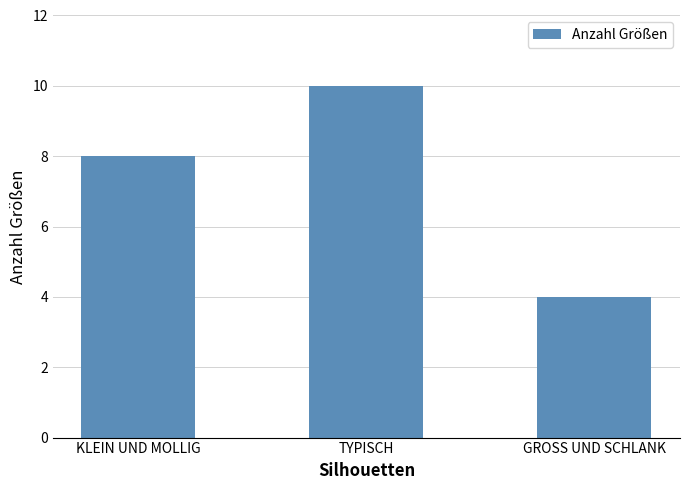

What is the sum of the values at TYPISCH and GROSS UND SCHLANK?

14